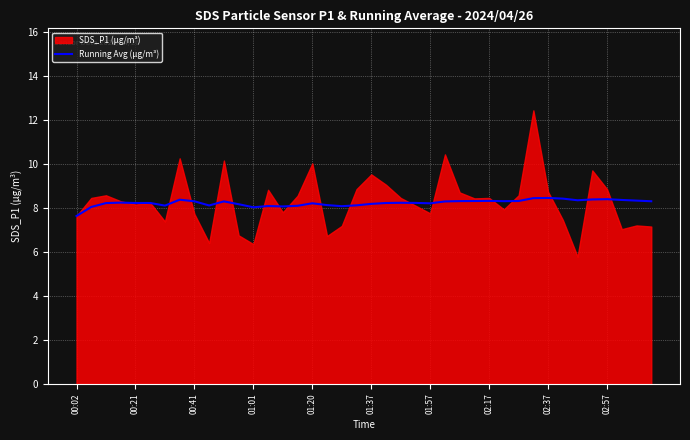

True or false: Running Avg (µg/m³) has a value of 8.4 at 02:37.

True